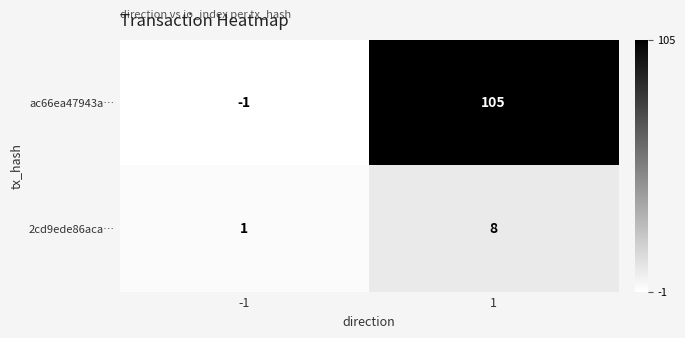

How many series are shown in this chart?

2